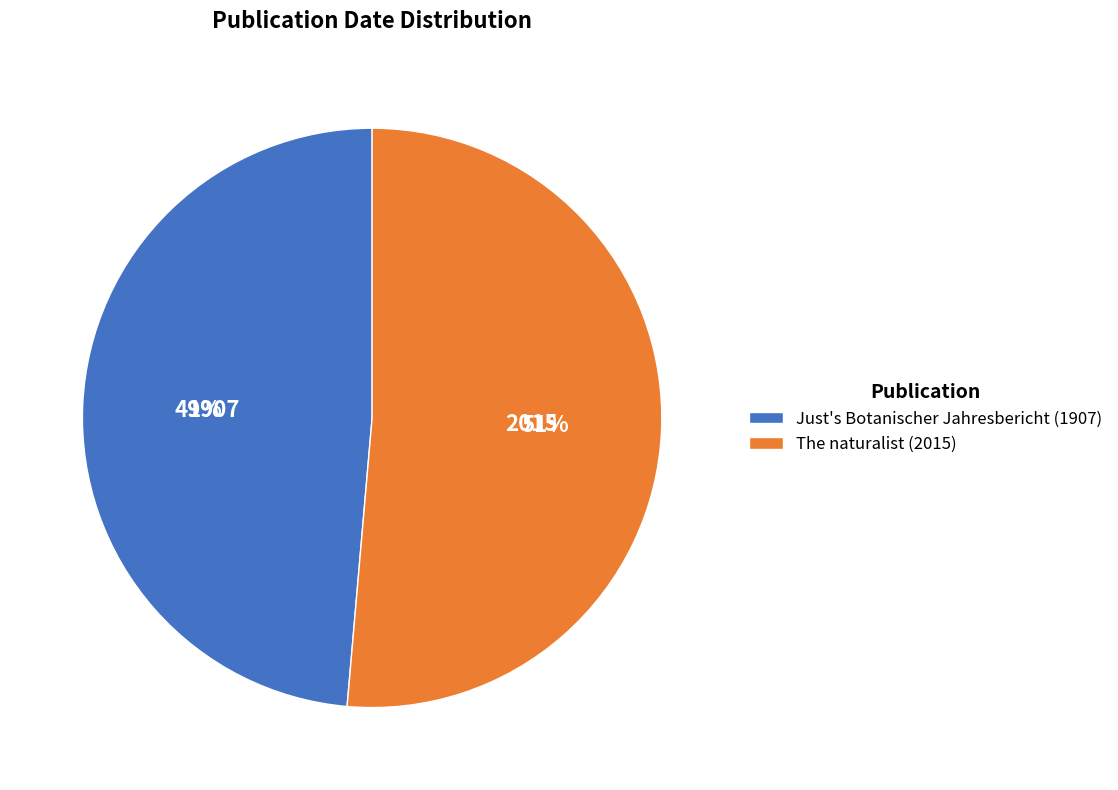

To the nearest percent, what percentage of the pie is The naturalist (2015)?

51%